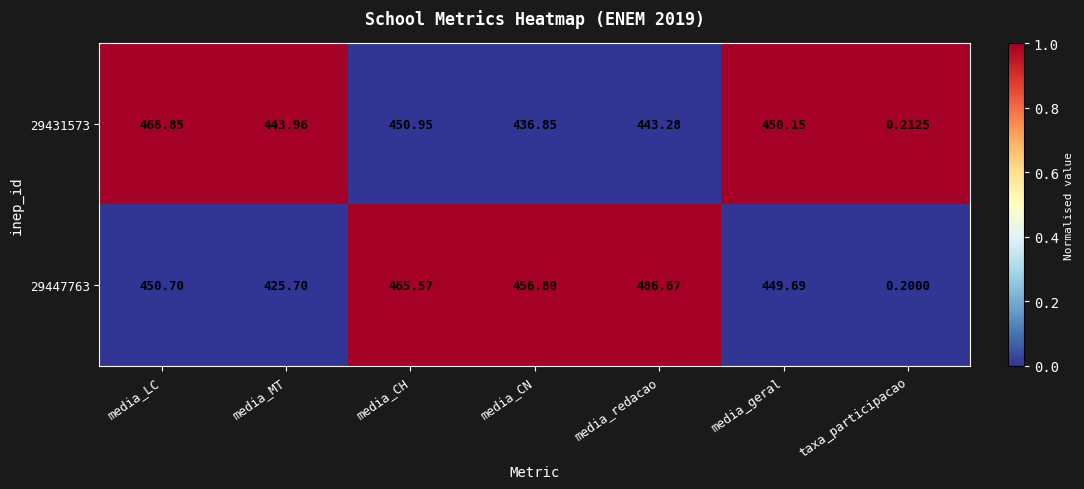

Rank the categories by 29431573 value from highest to lowest.

media_LC, media_CH, media_geral, media_MT, media_redacao, media_CN, taxa_participacao